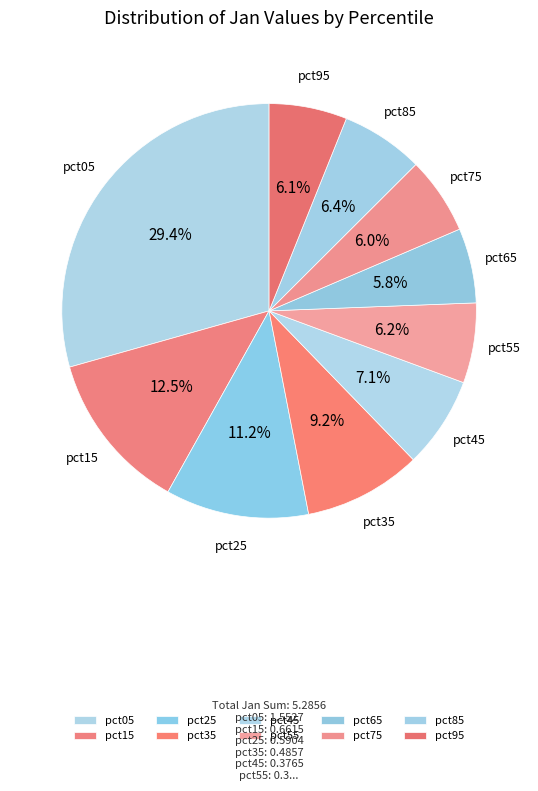

Is it true that pct65 is 1% of the pie?

False